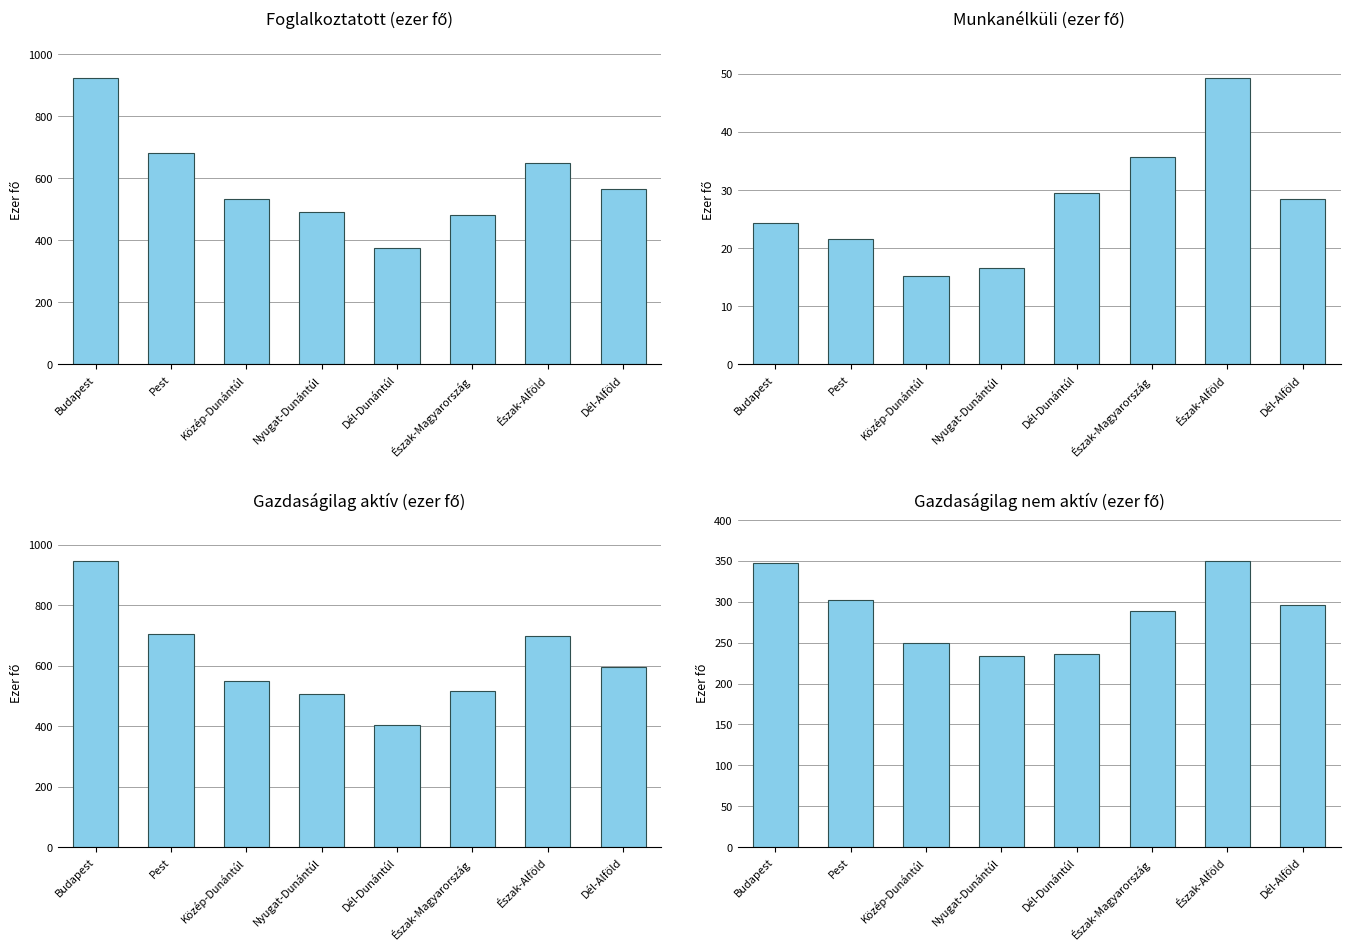

What value does the Foglalkoztatott series have at Pest?

682.9